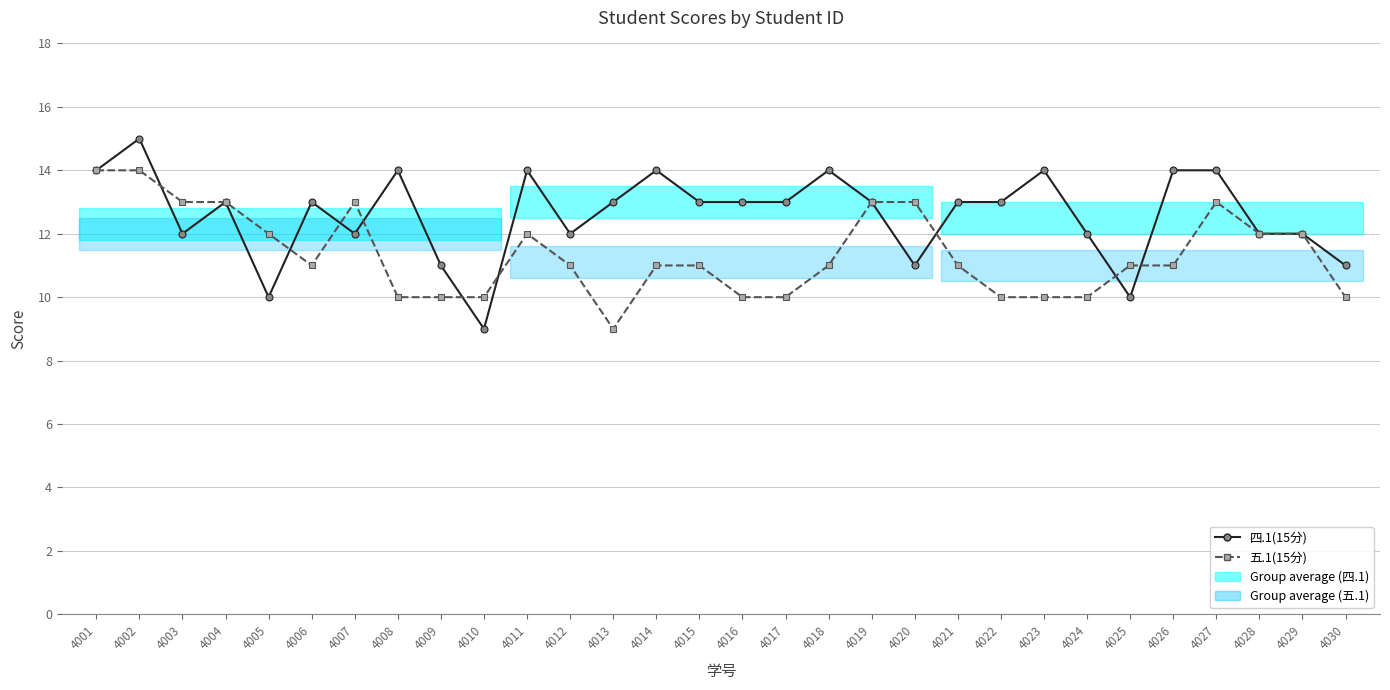

The value of 四.1(15分) at 4010 is 9. True or false?

True